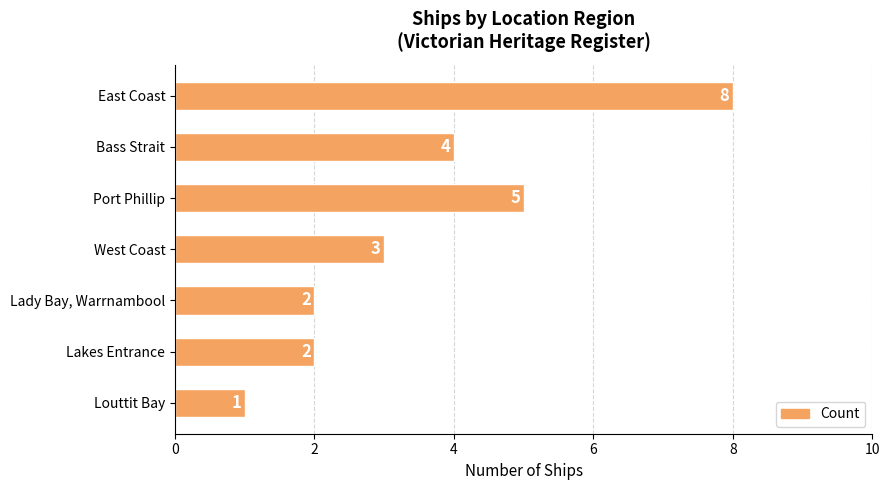

Which category has the highest value across all series?

East Coast